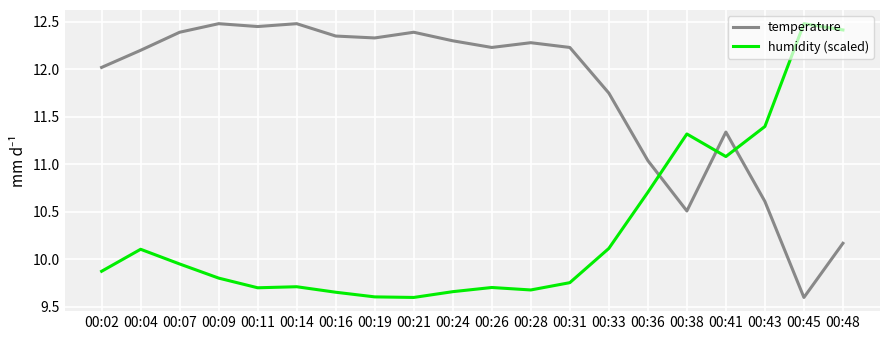

Where do humidity (scaled) and temperature first cross each other?

00:36 and 00:38